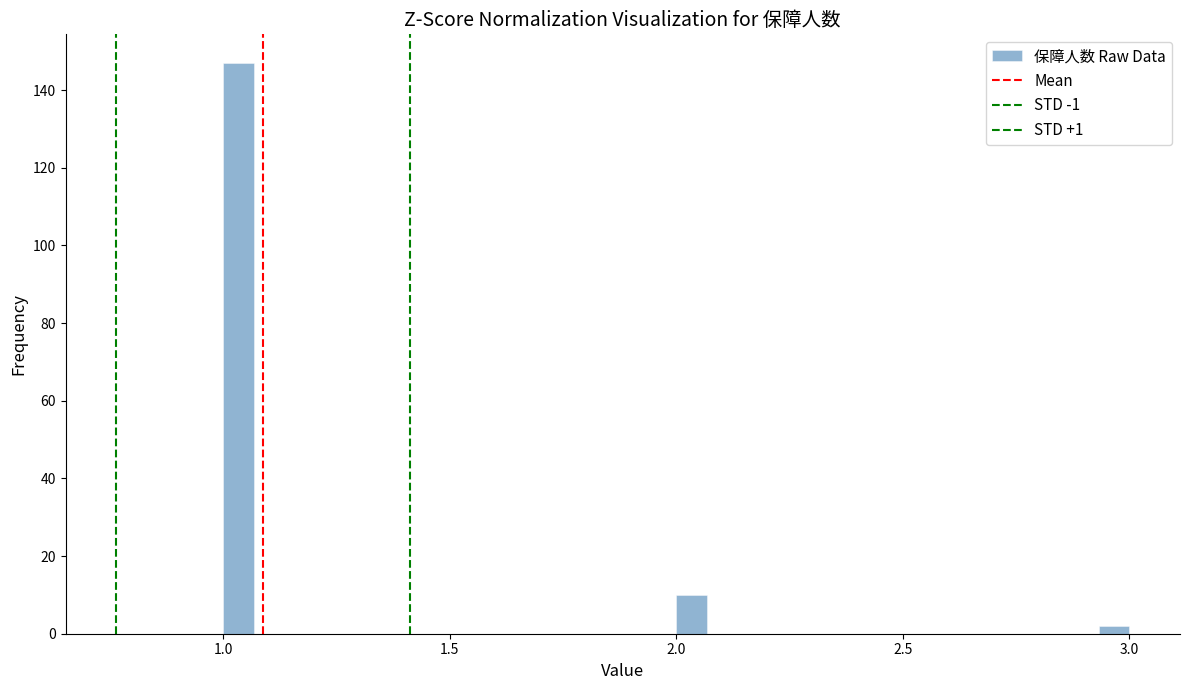

Read against the x-axis, roughly where is the centre of the tallest bar?

1.05